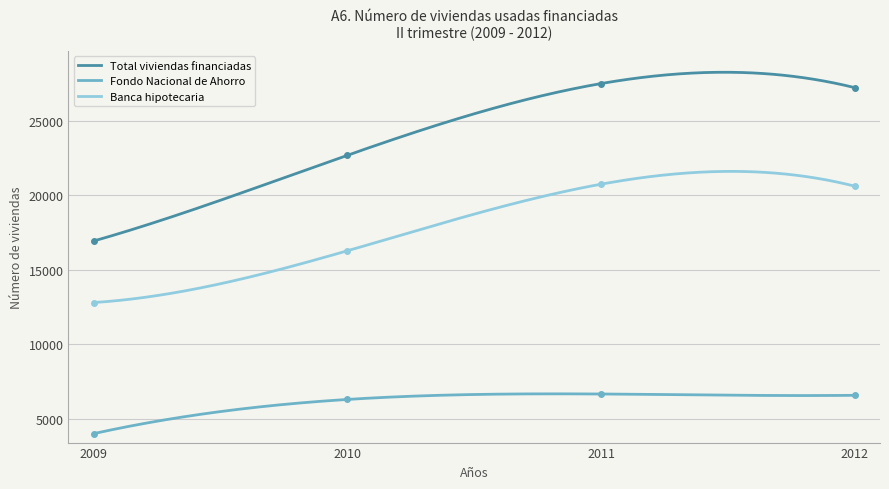

At 2010, list the series in order from smallest to largest.

Fondo Nacional de Ahorro, Banca hipotecaria, Total viviendas financiadas